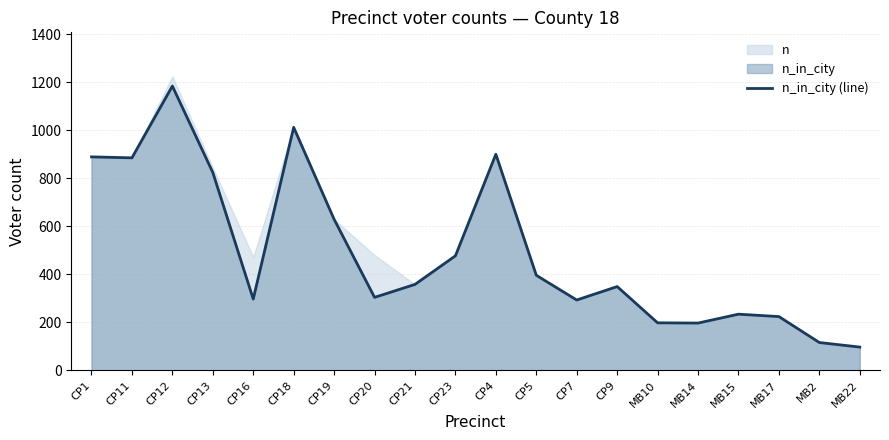

True or false: there are more than 0 points higher than both neighbors.

True